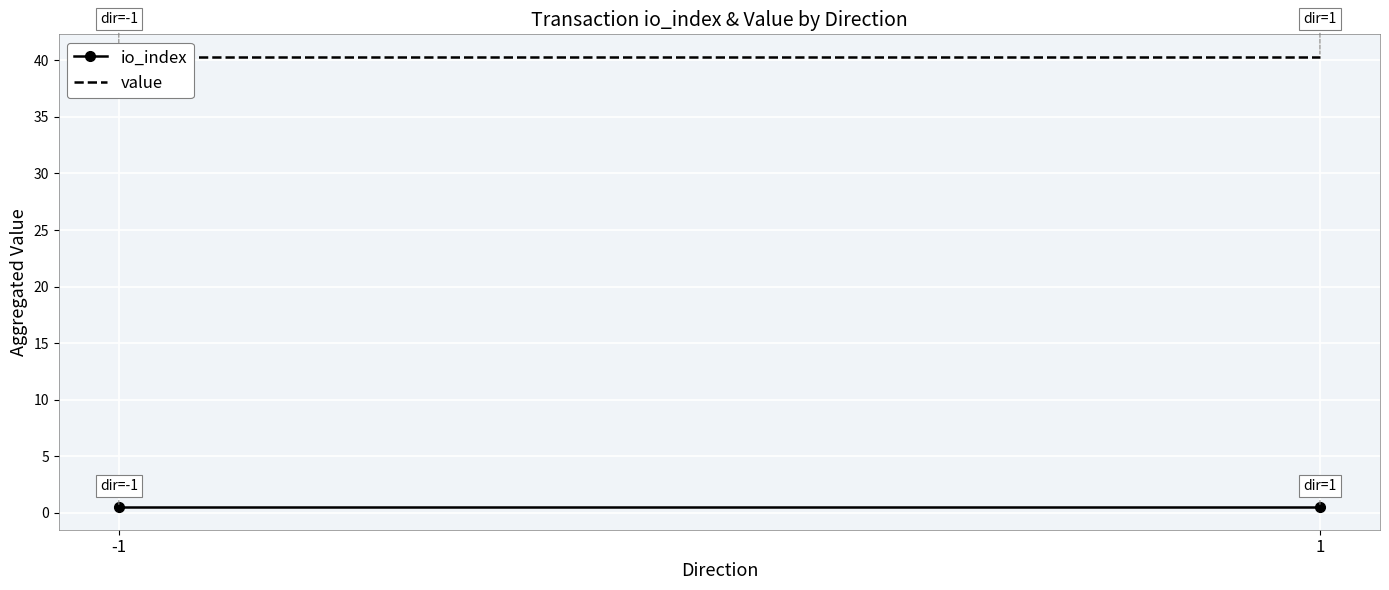

Reading right to left, what are all the values shown in this chart?

io_index: 0.5	0.5
value: 40.3	40.3